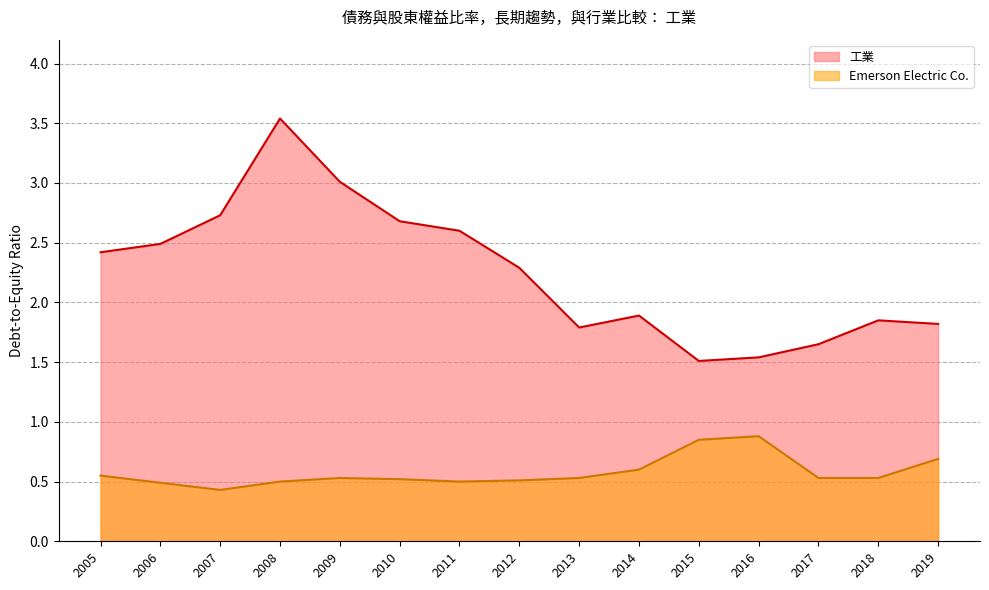

How many interior local valleys does the 工業 series have?

2